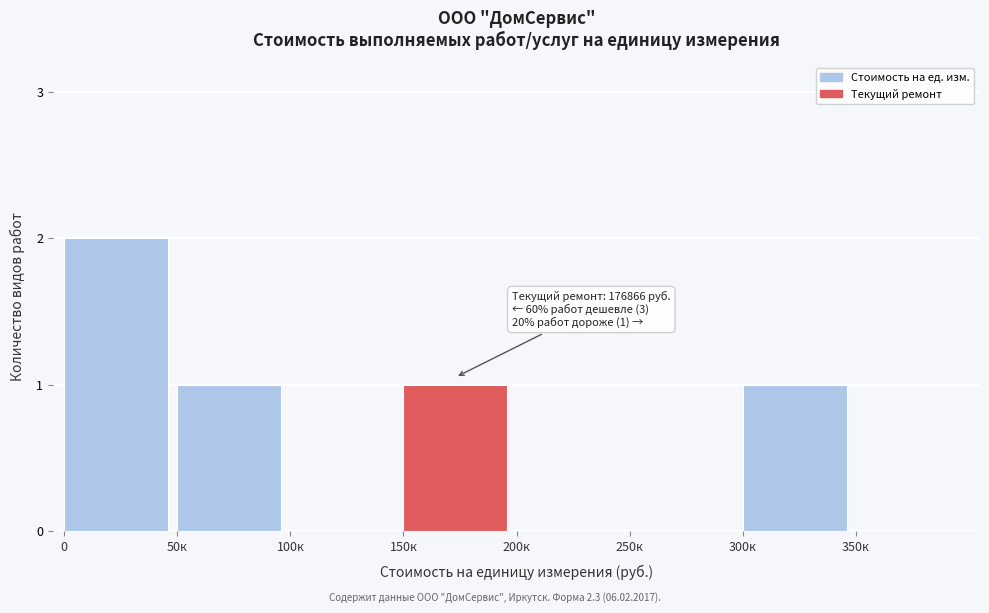

Reading left to right, transcribe all the data shown in this chart.

0=2	50к=1	100к=0	150к=1	200к=0	250к=0	300к=1	350к=0